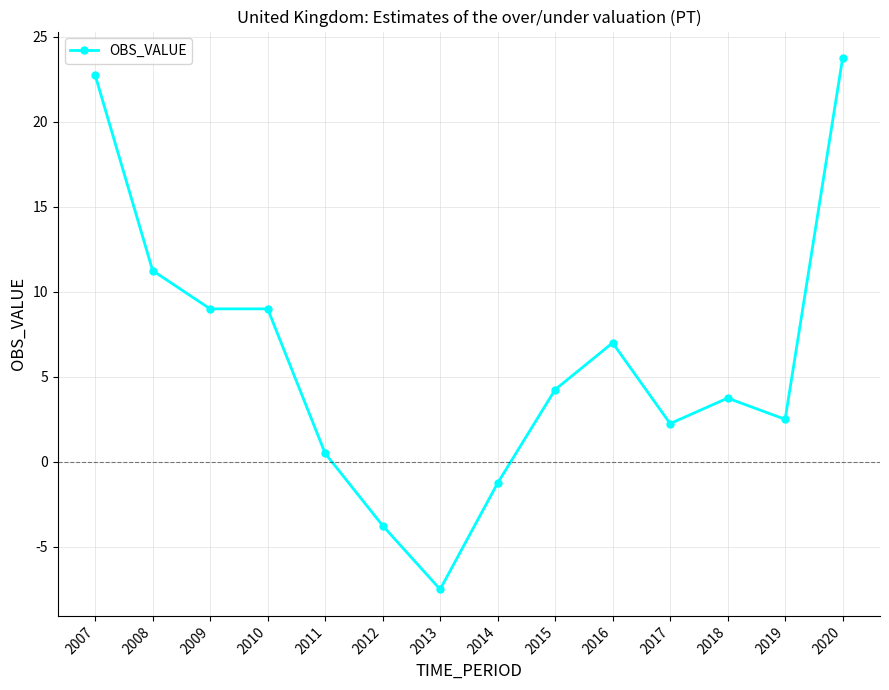

What is the average value?

6.0